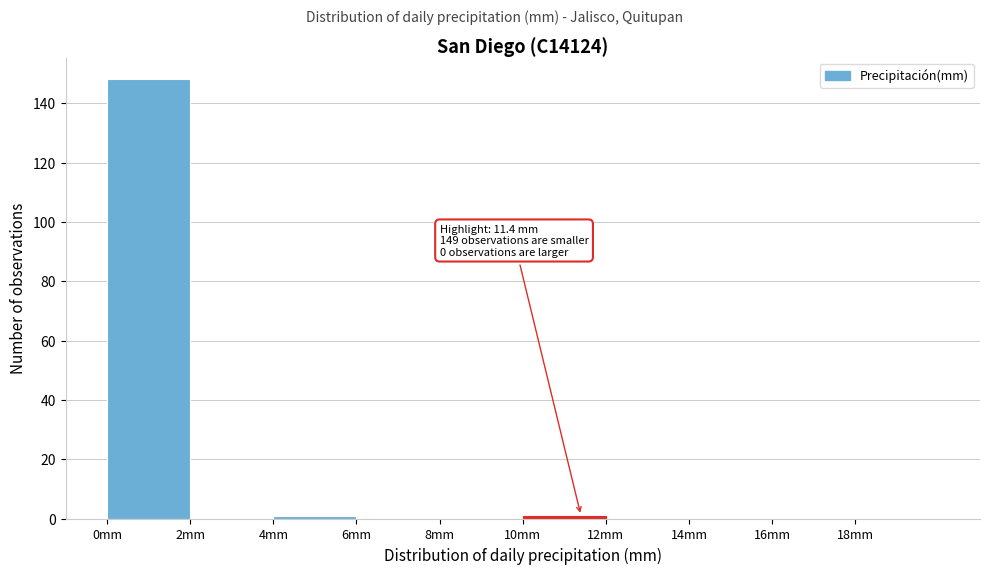

Over which range of the x-axis is the bar tallest?

0 to 2